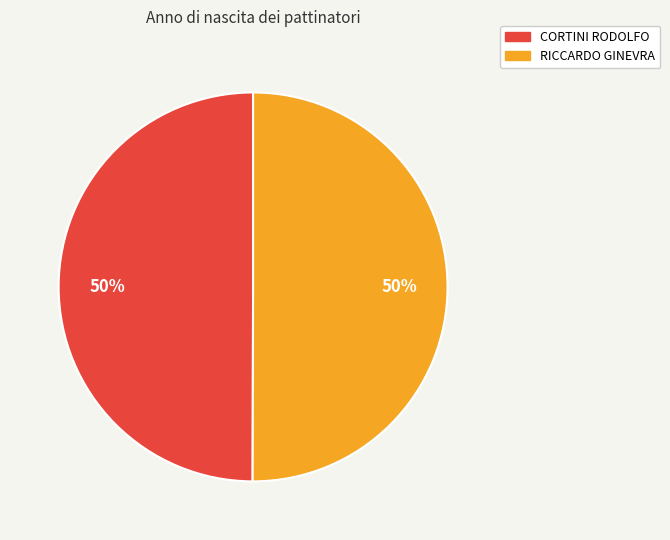

What percentage is the CORTINI RODOLFO slice, to the nearest percent?

50%